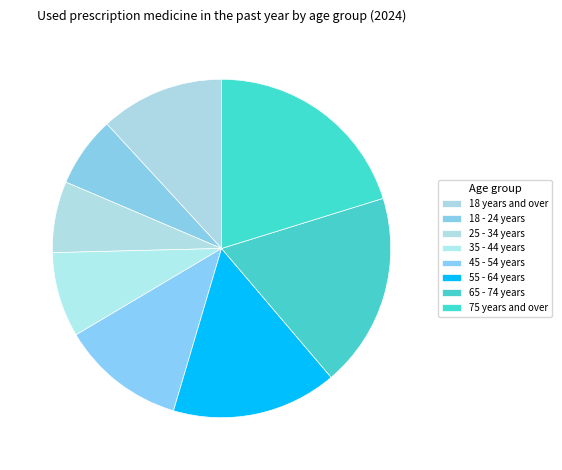

The 55 - 64 years slice represents 16% of the pie. True or false?

True